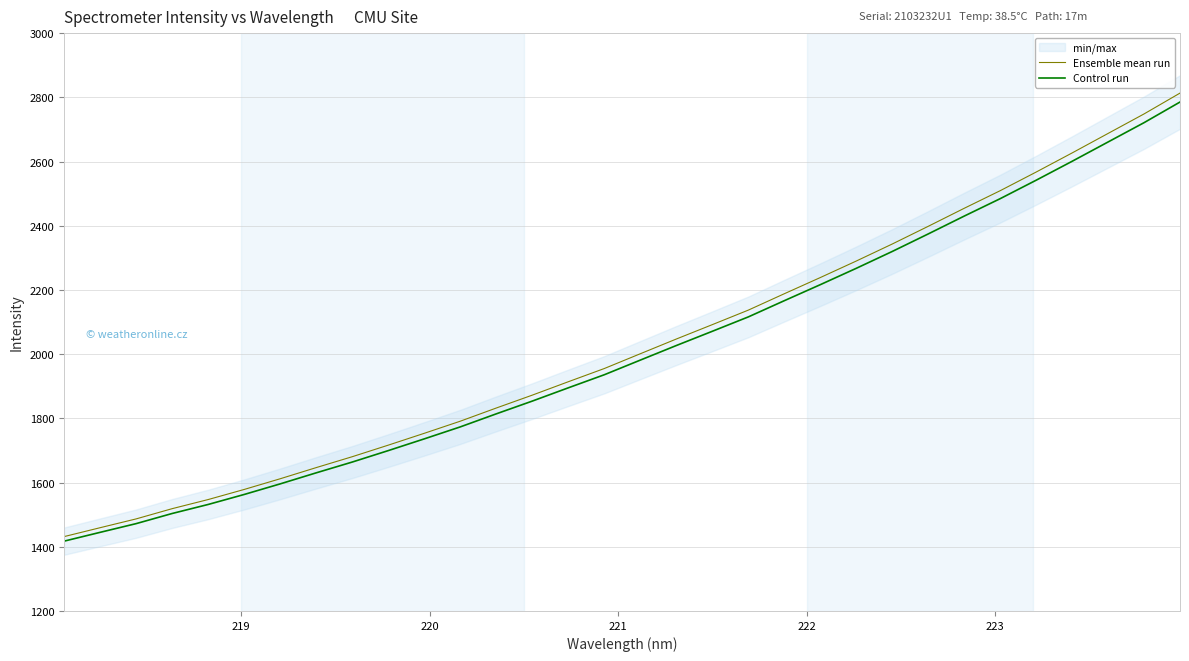

What is the maximum value for Control run?

2785.3